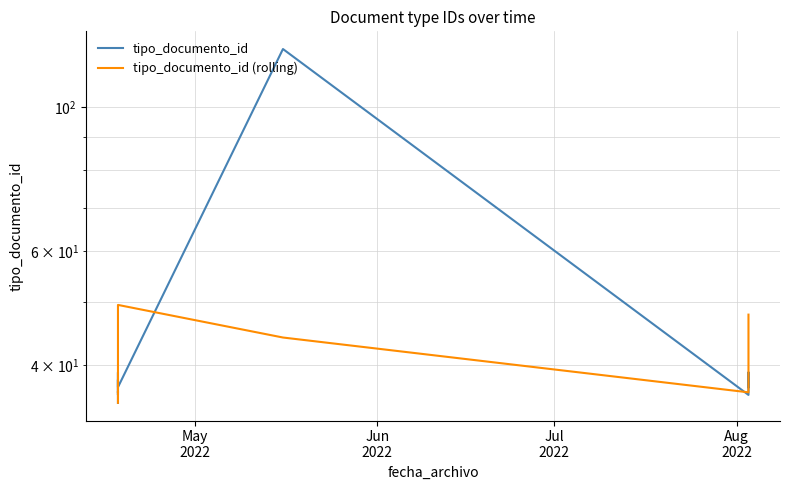

What is the minimum value for tipo_documento_id?

35.0